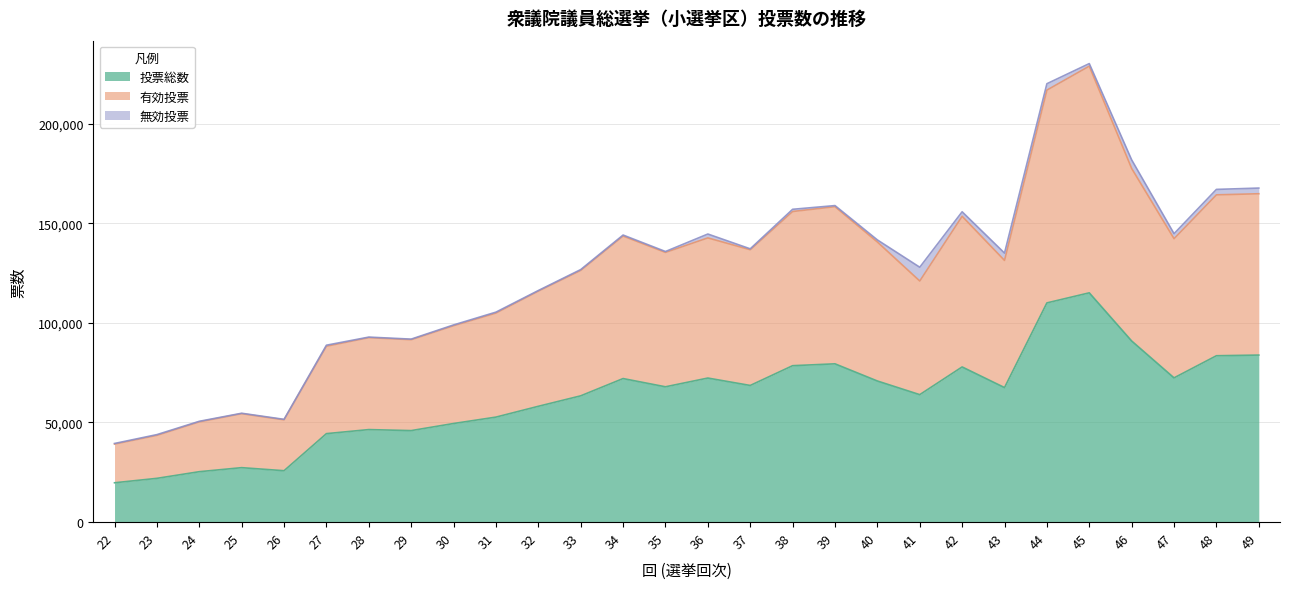

How many data points in 投票総数 are above 67913?

13